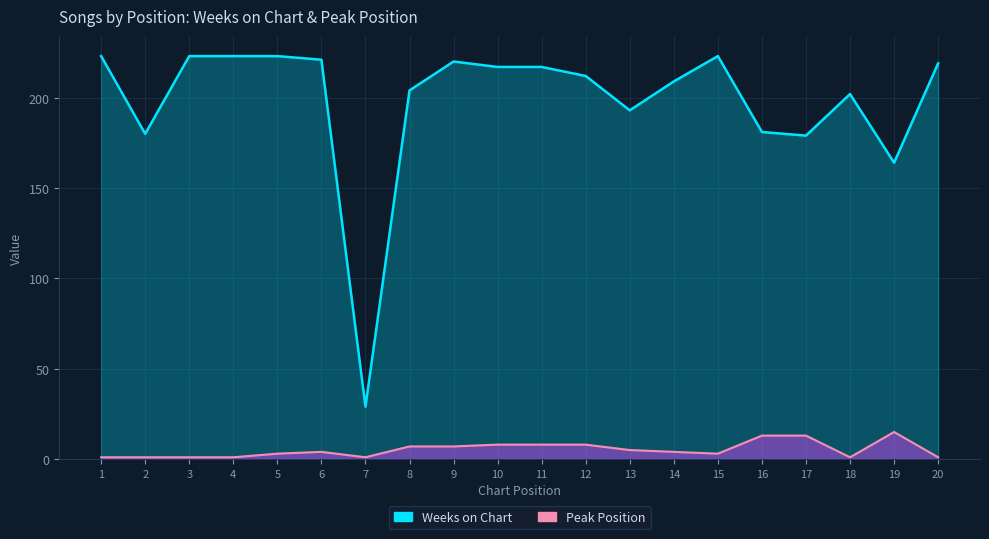

At how many categories does at least one series exceed 149?

19